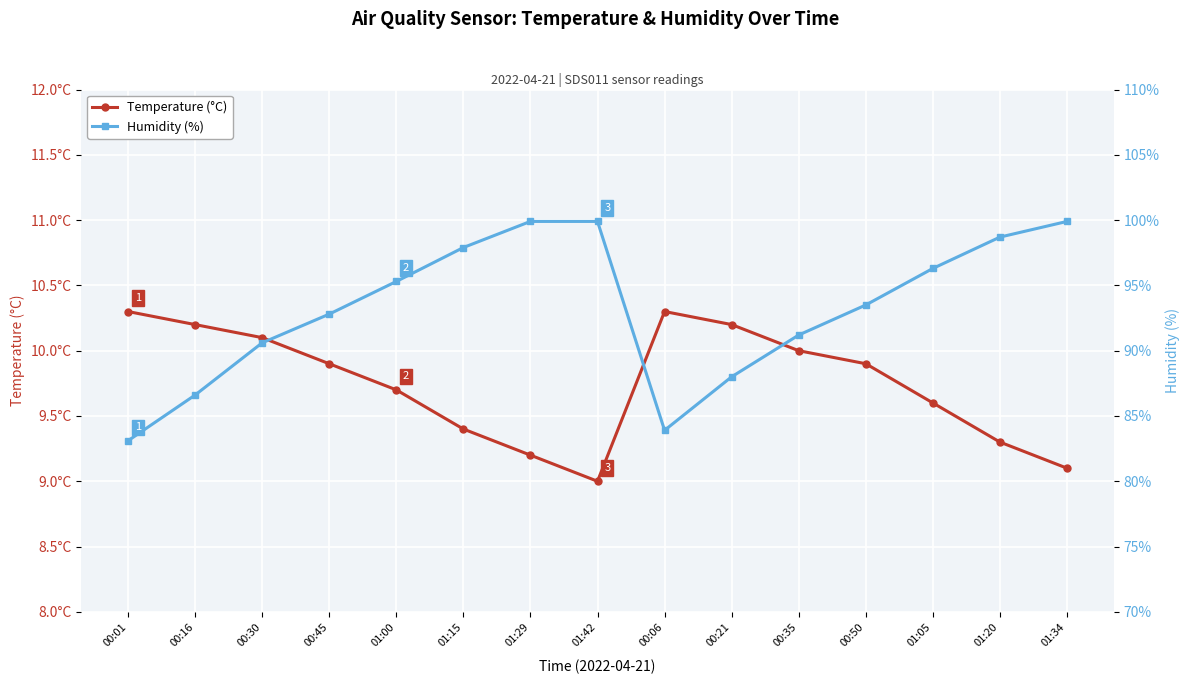

How many interior local peaks does the Temperature (°C) series have?

1